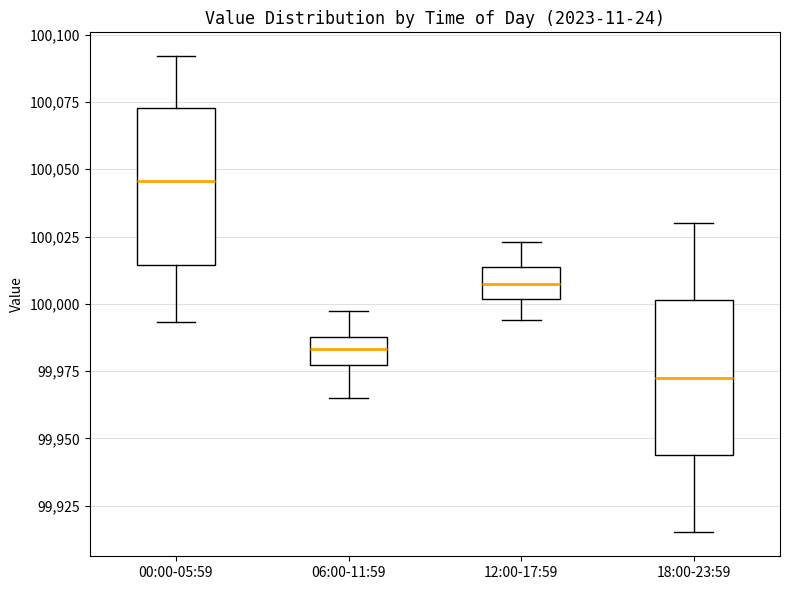

Reading left to right, transcribe this box plot: for each box, give where its median line is, the range the box spans, and where its two whiskers end, as read against the y-axis. The values are not printed on the chart, so give them approximately, as read against the axis.

00:00-05:59: median 100045, box 100015 to 100075, whiskers 99995 to 100090
06:00-11:59: median 99985, box 99975 to 99990, whiskers 99965 to 99995
12:00-17:59: median 100010, box 100000 to 100015, whiskers 99995 to 100025
18:00-23:59: median 99975, box 99945 to 100000, whiskers 99915 to 100030